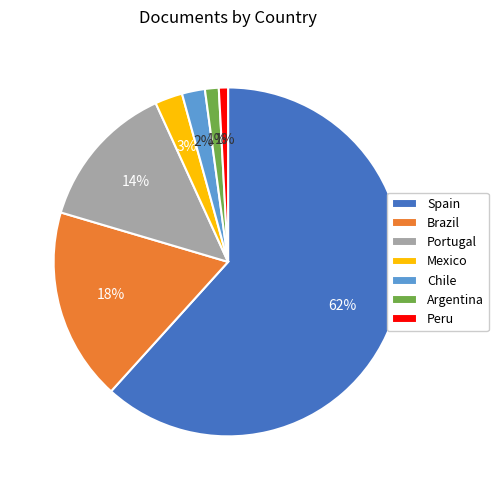

How many slices are in this pie chart?

7